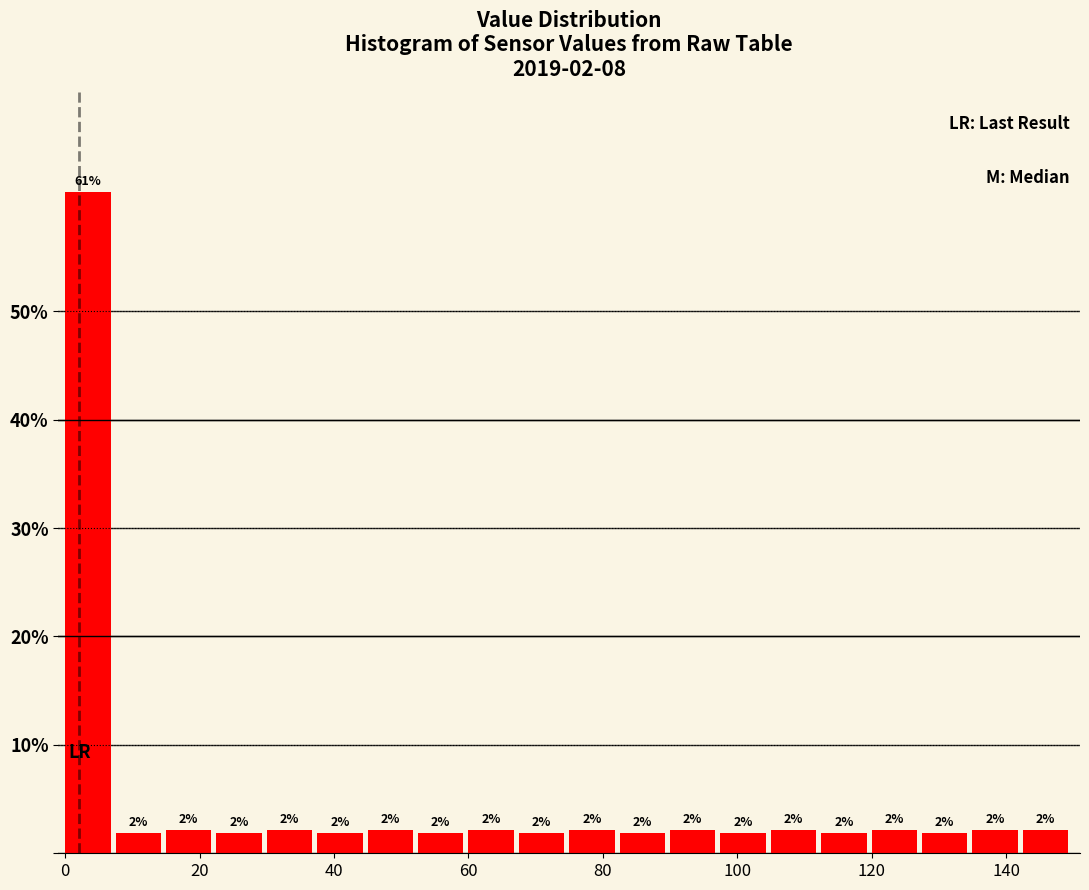

Read against the x-axis, roughly where is the centre of the tallest bar?

4